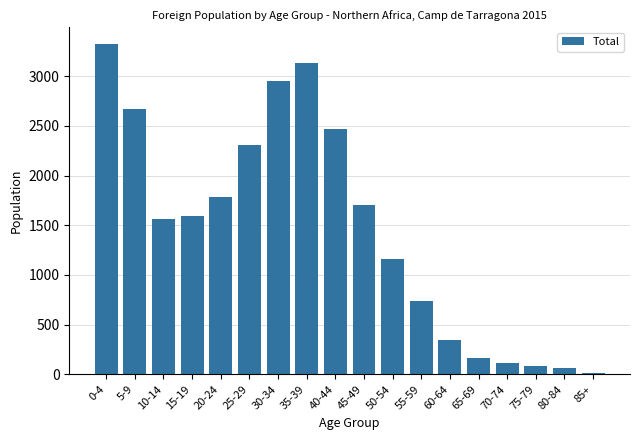

What is the label of the 18th bar from the right?

0-4